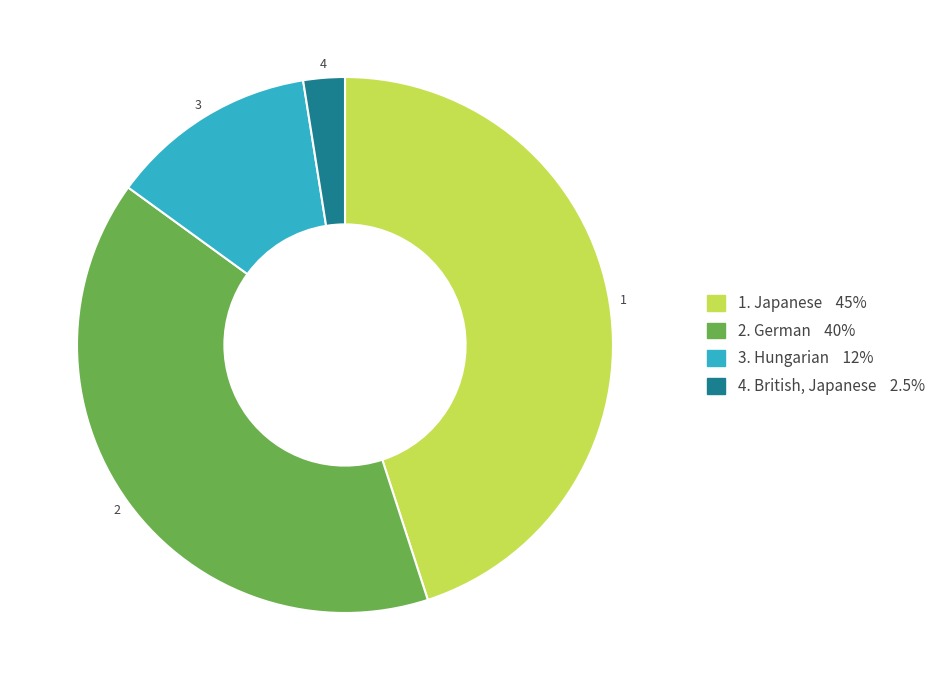

Is there a majority slice in this chart?

No